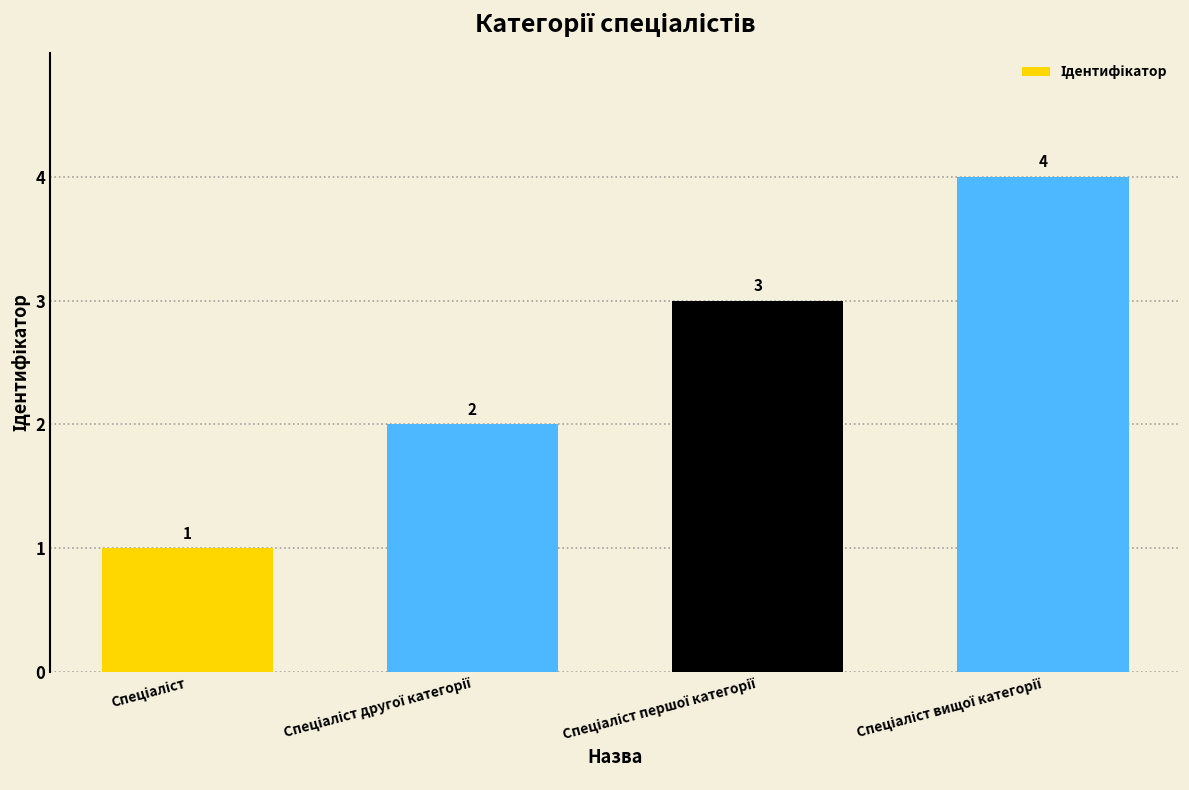

How many values are between 2 and 4?

3